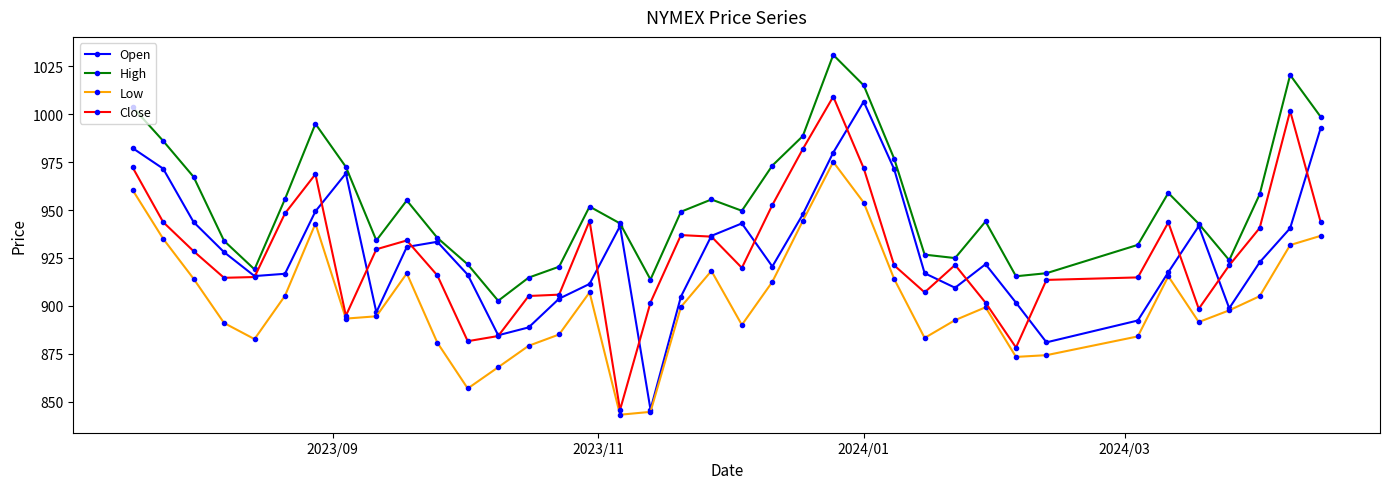

What is the value of the Low point at the 15th from the left?

885.0